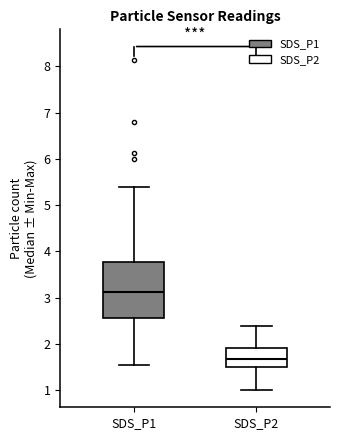

Reading left to right, transcribe this box plot: for each box, give where its median line is, the range the box spans, and where its two whiskers end, as read against the y-axis. The values are not printed on the chart, so give them approximately, as read against the axis.

SDS_P1: median 3.1, box 2.6 to 3.8, whiskers 1.6 to 5.4
SDS_P2: median 1.7, box 1.5 to 1.9, whiskers 1.0 to 2.4